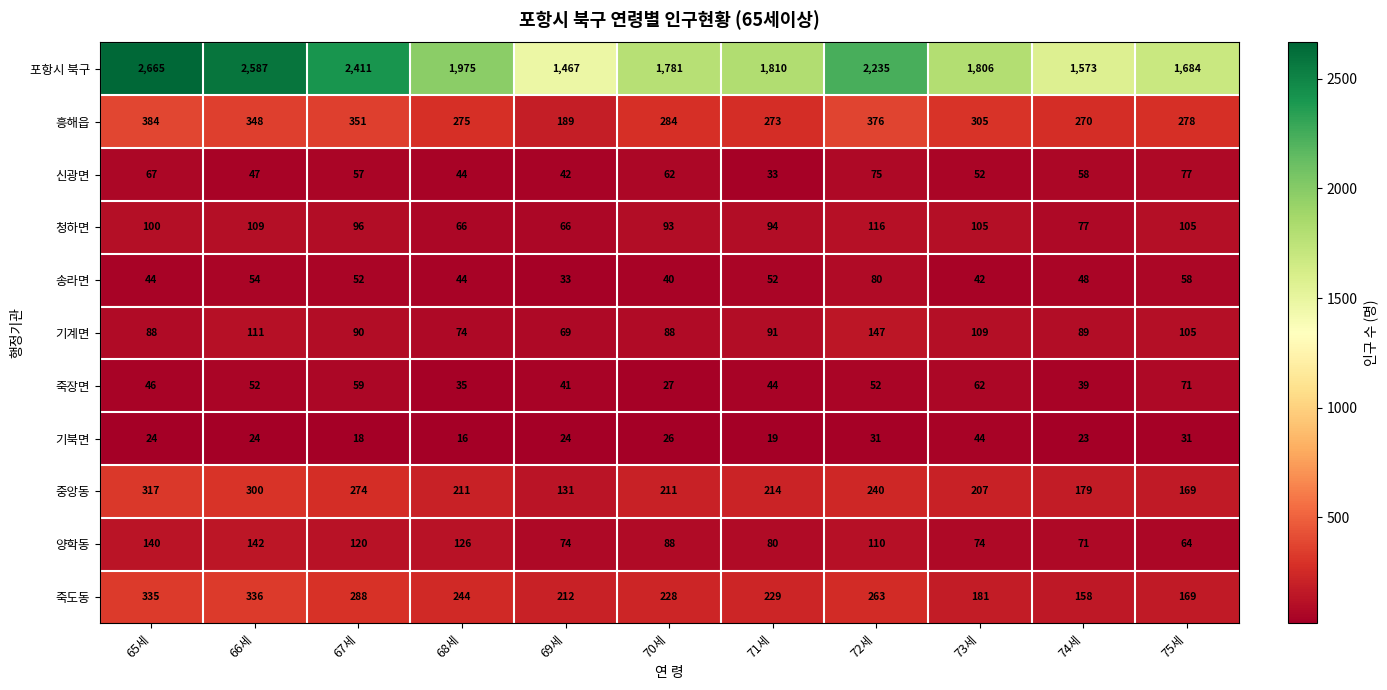

What is the difference between the second highest and second lowest values in the 양학동 series?

69